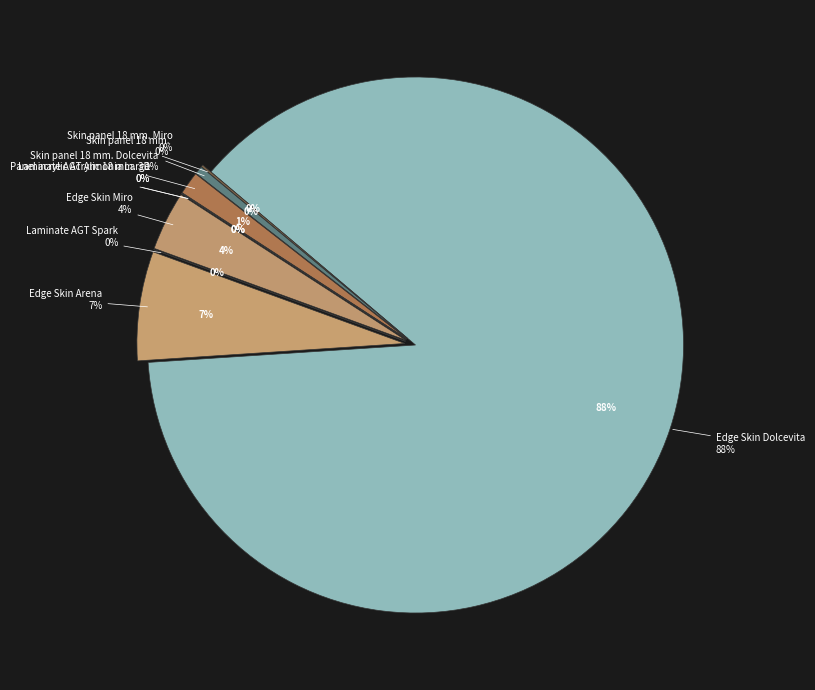

The Edge Skin Miro slice represents 13% of the pie. True or false?

False